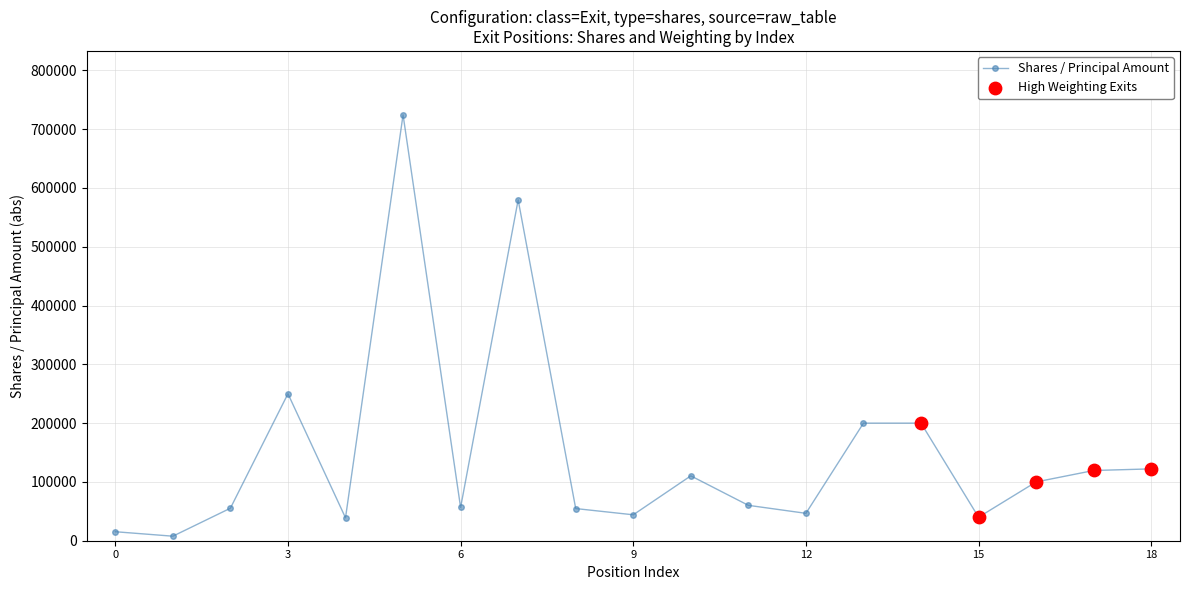

What is the difference between the maximum and minimum values?

716723